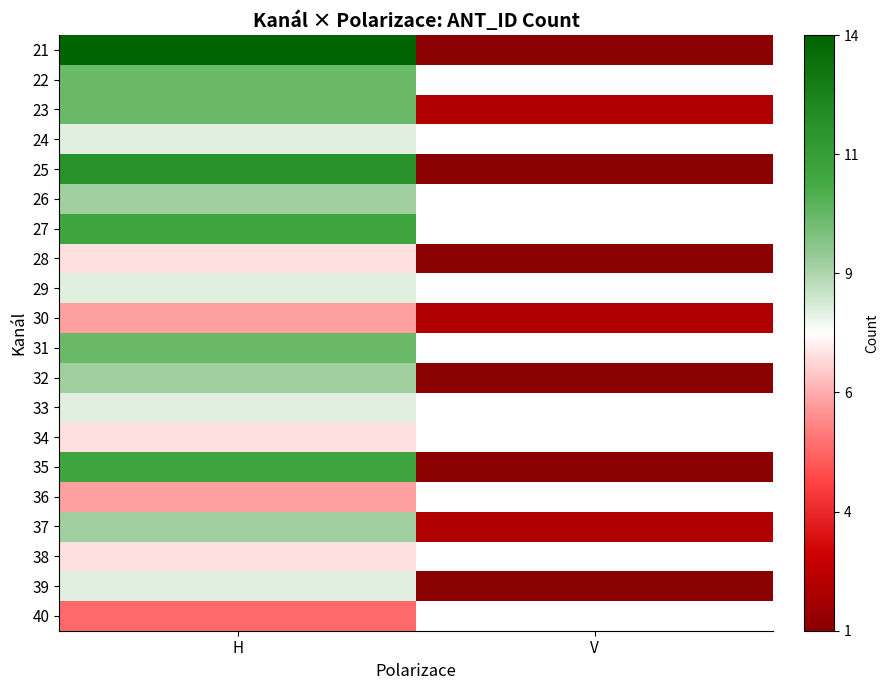

What is the lowest value of the 40 series?

5.0